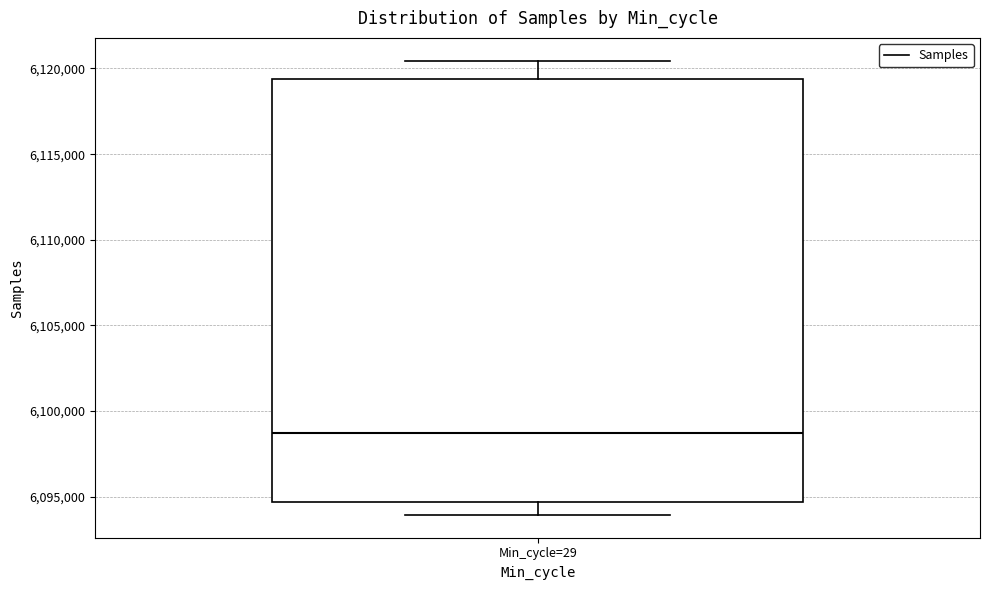

Where is the lower edge of the box for Min_cycle=29 on the y-axis? The values are not printed on the chart, so give them approximately, as read against the axis.

6094500